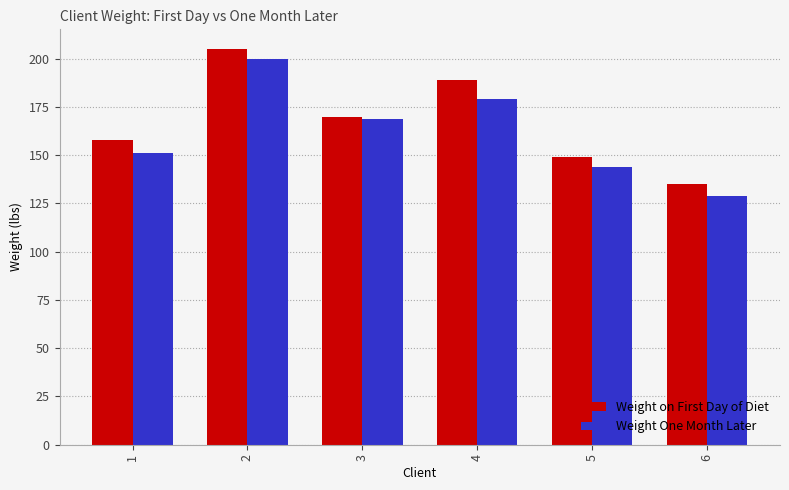

What are all the series names shown in the legend?

Weight on First Day of Diet, Weight One Month Later